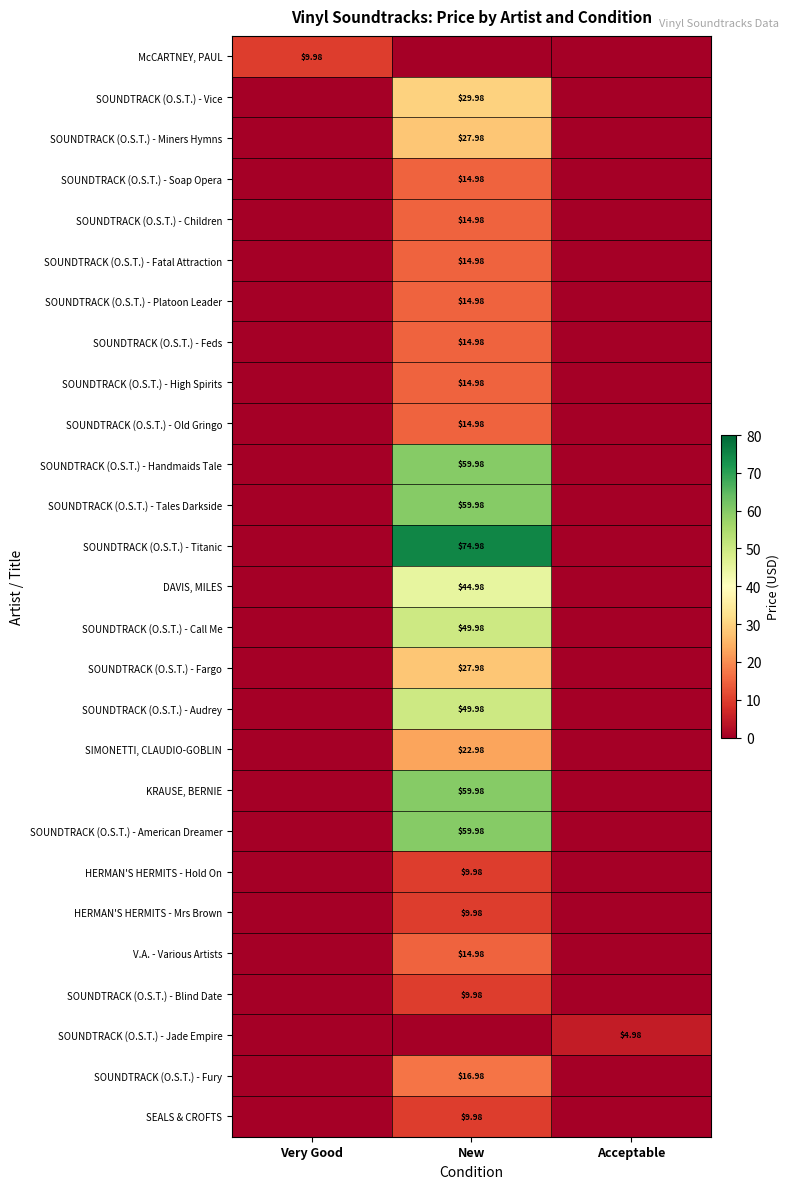

How many data points in HERMAN'S HERMITS - Mrs Brown are above 0?

1